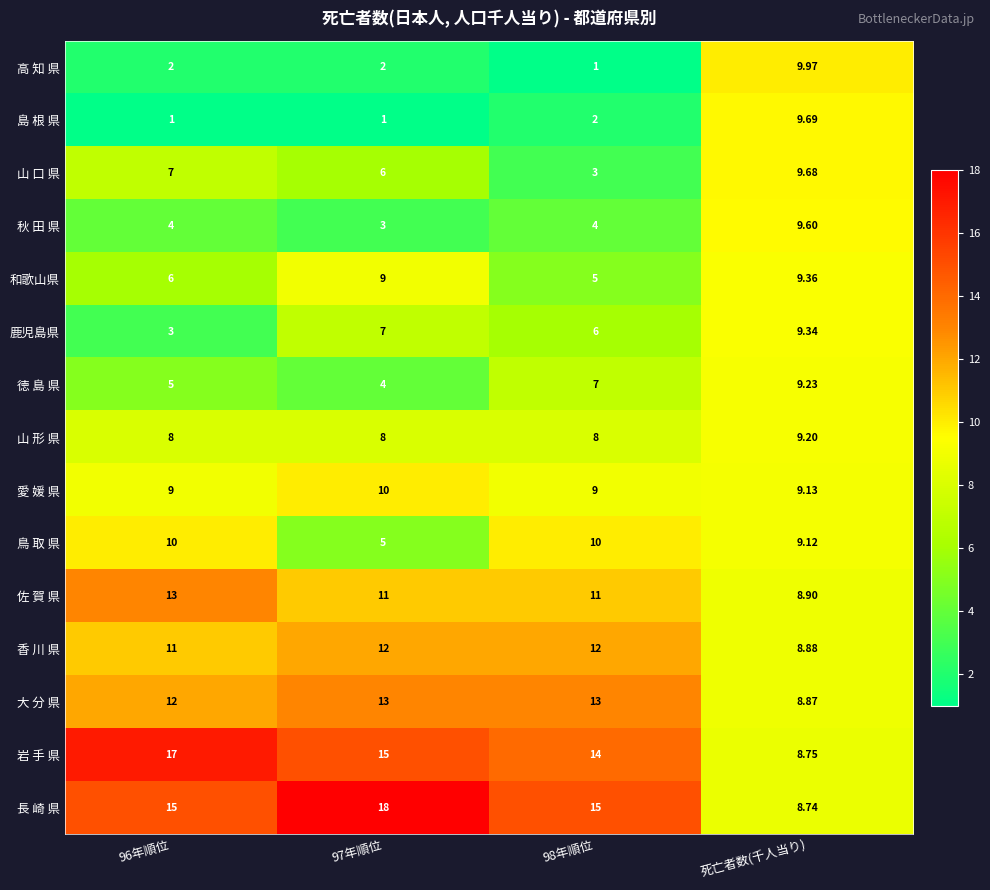

Which series has the largest total across all categories?

長 崎 県